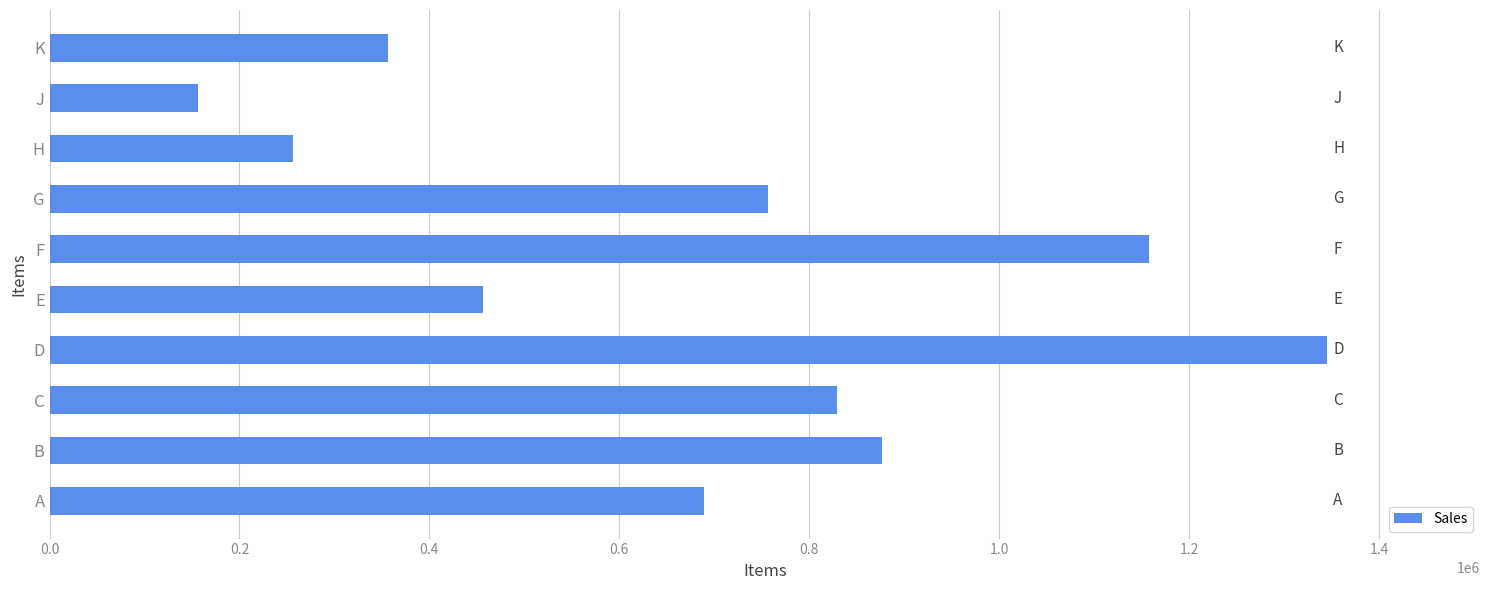

What is the average value?

688186